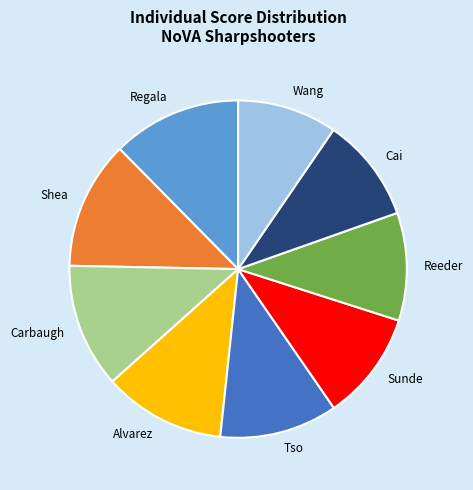

Combined, do Carbaugh and Reeder account for over 50%?

No